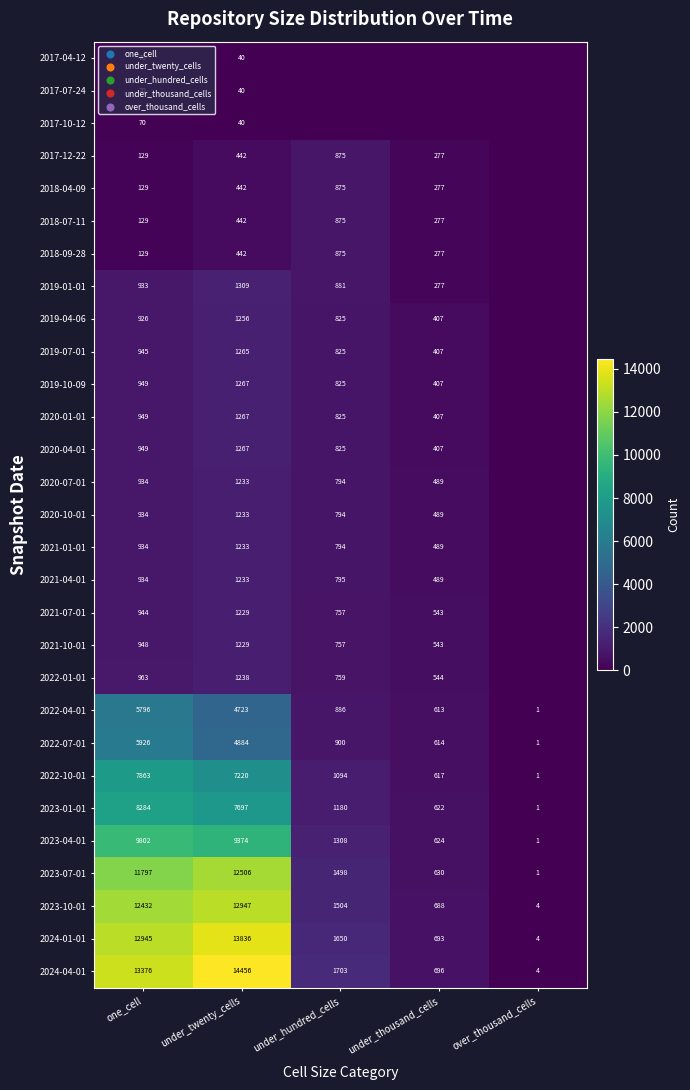

Where does the 2022-10-01 series first go above 1094?

one_cell